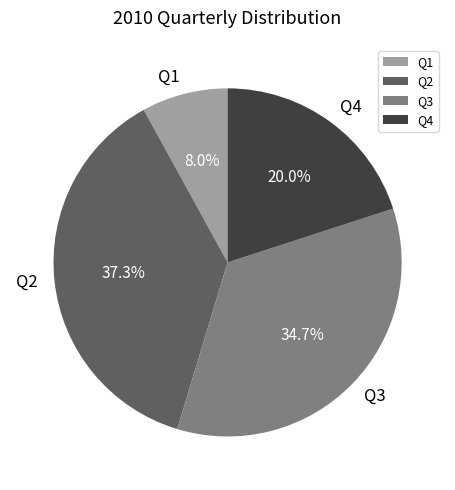

Does any single category account for the majority?

No